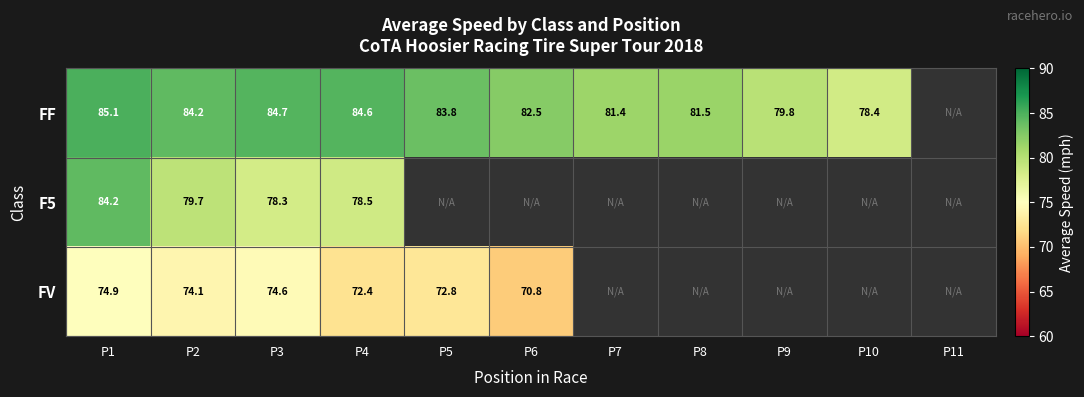

Is the value of F5 at P1 greater than the value of FV at P3?

Yes